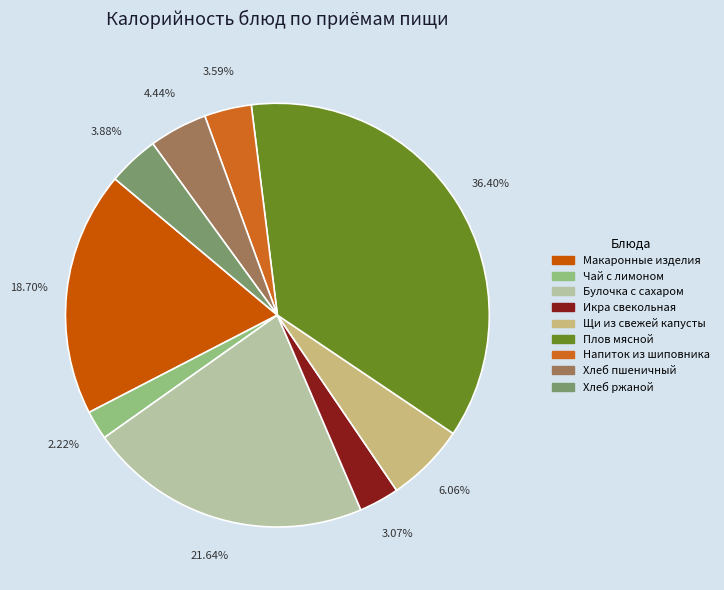

Does any single category account for the majority?

No